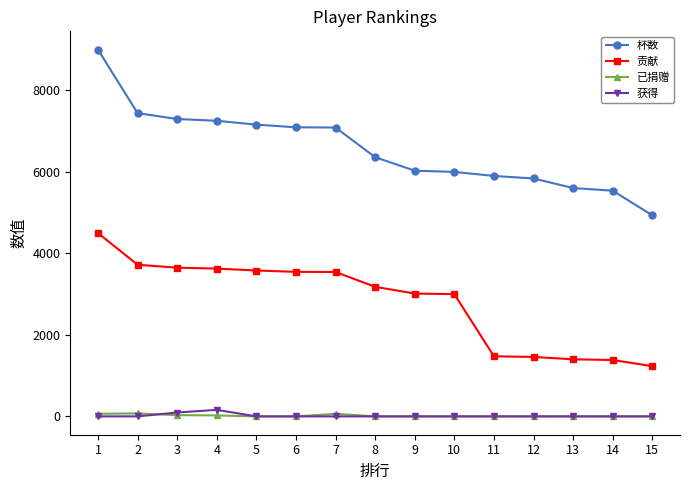

What is the minimum value for 杯数?

4935